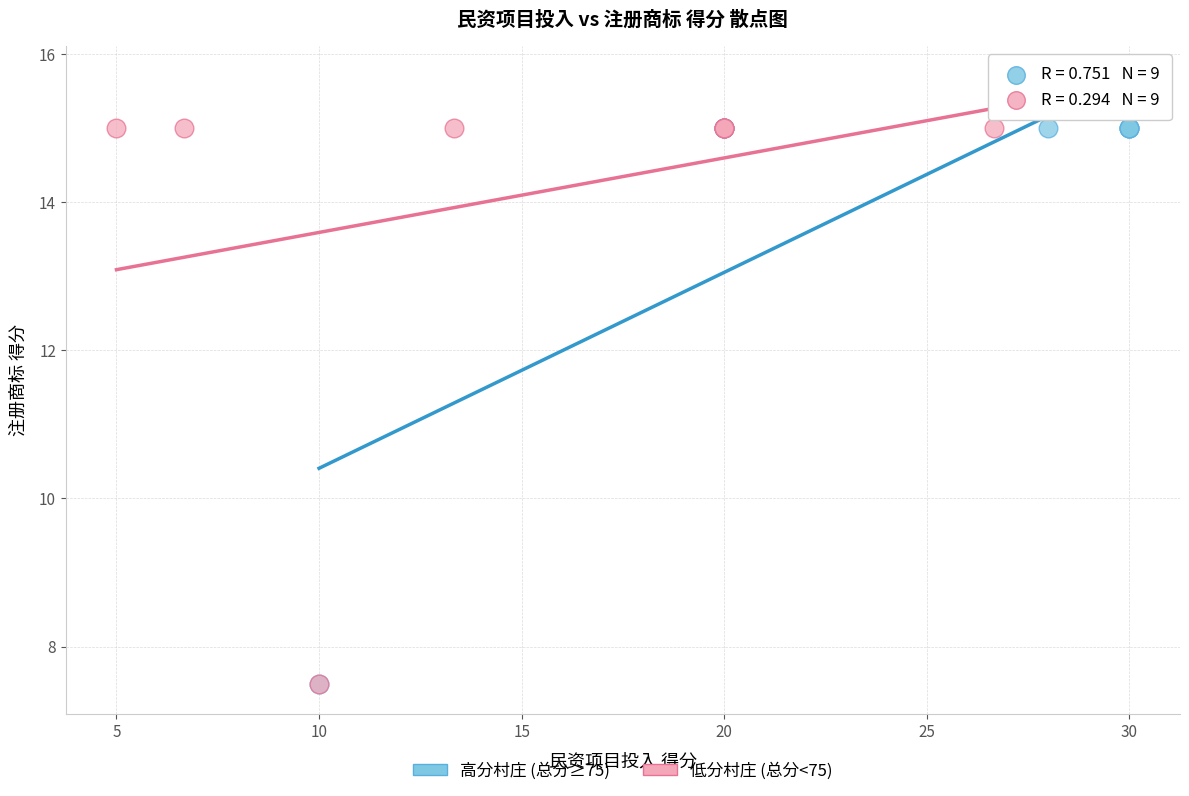

What are all the series names shown in the legend?

高分村庄 (总分≥75), 低分村庄 (总分<75)